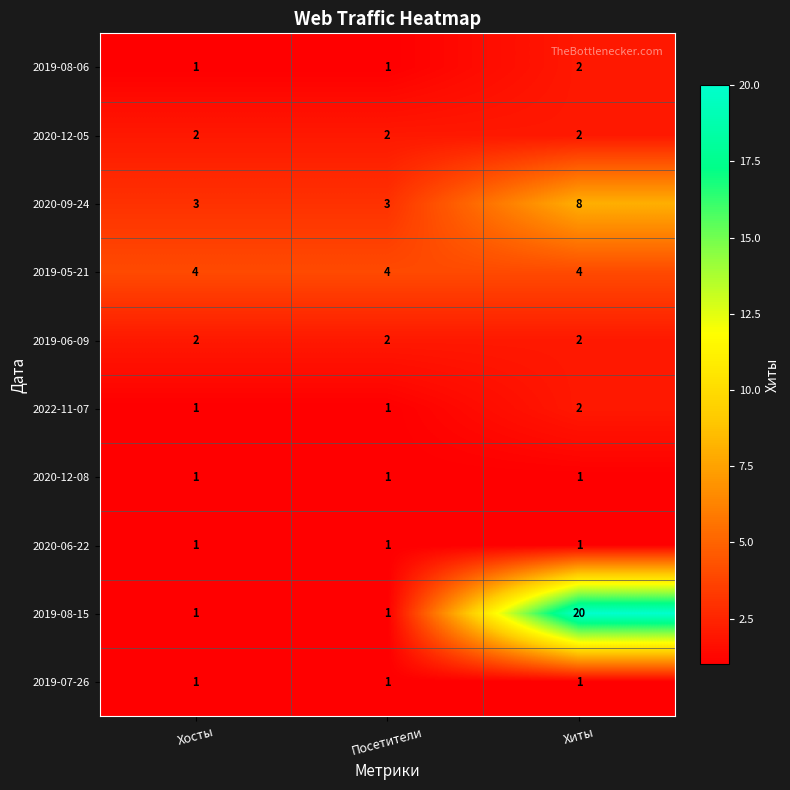

The 2019-06-09 series shows 3 at Хиты. True or false?

False